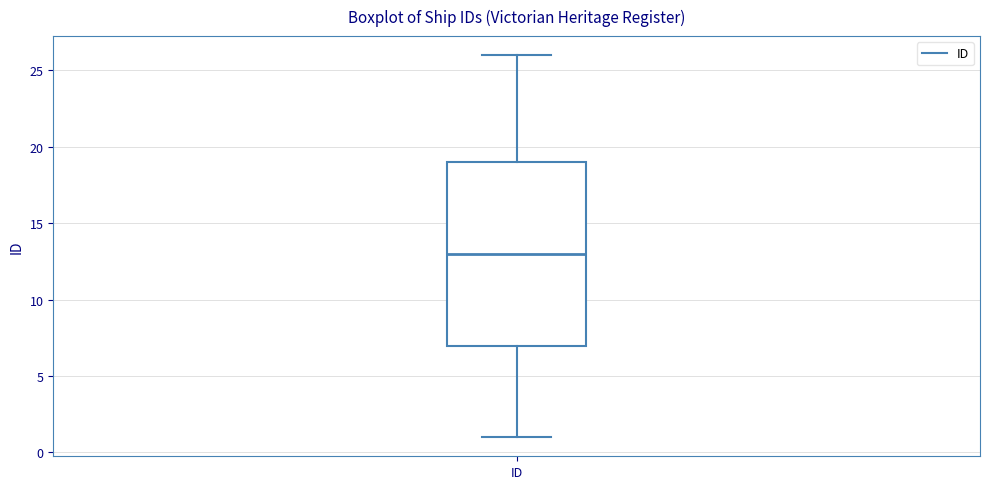

Where does the upper whisker of the box for ID end on the y-axis? The values are not printed on the chart, so give them approximately, as read against the axis.

26